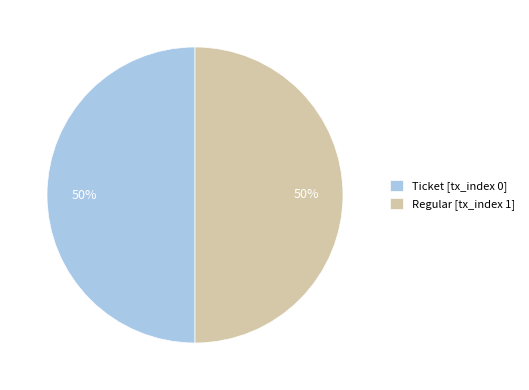

The Ticket [tx_index 0] slice represents 50% of the pie. True or false?

True